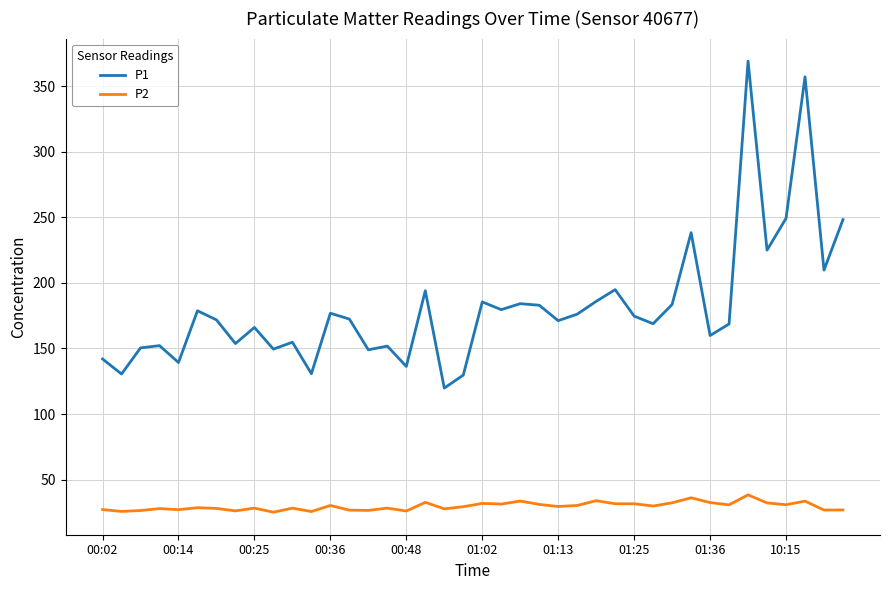

True or false: P2 and P1 intersect in this chart.

False